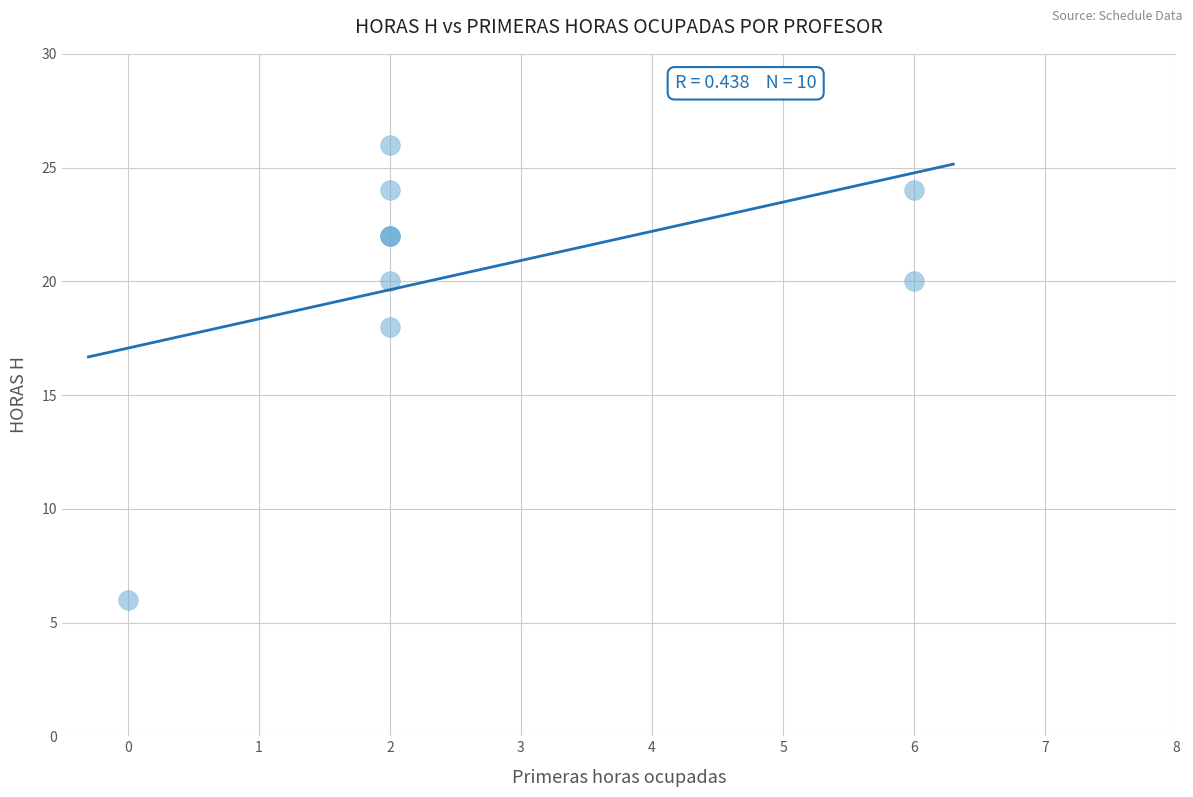

What Y value in the scatter plot is closest to 16?

18